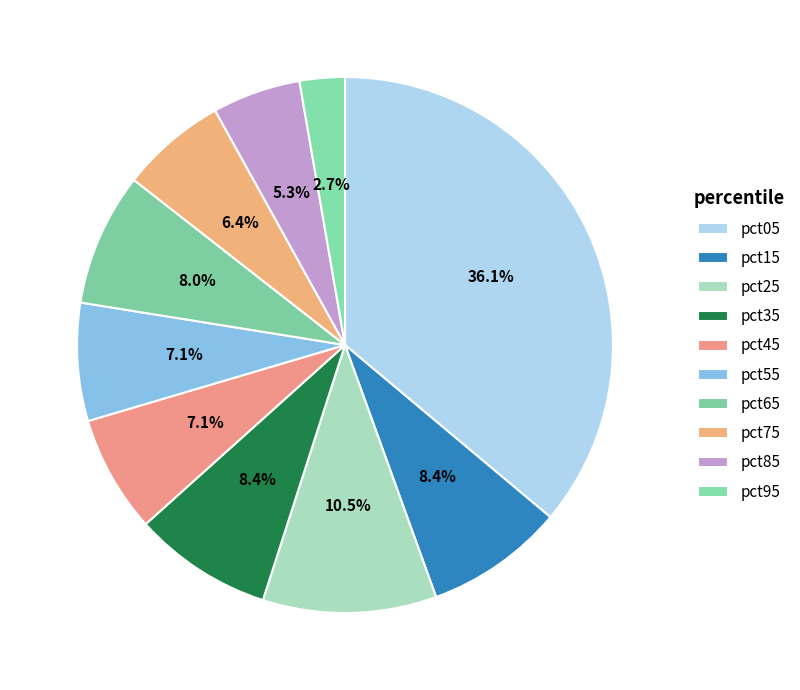

Does pct15 represent more than half of the total?

No